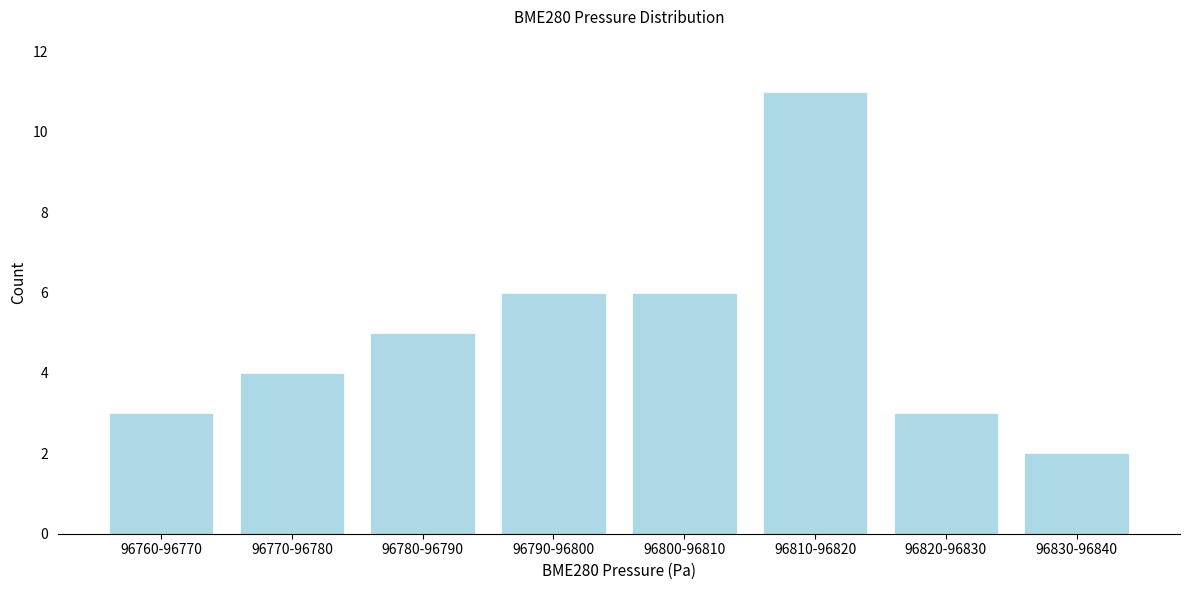

Reading right to left, extract all data points from this chart.

96830-96840=2	96820-96830=3	96810-96820=11	96800-96810=6	96790-96800=6	96780-96790=5	96770-96780=4	96760-96770=3